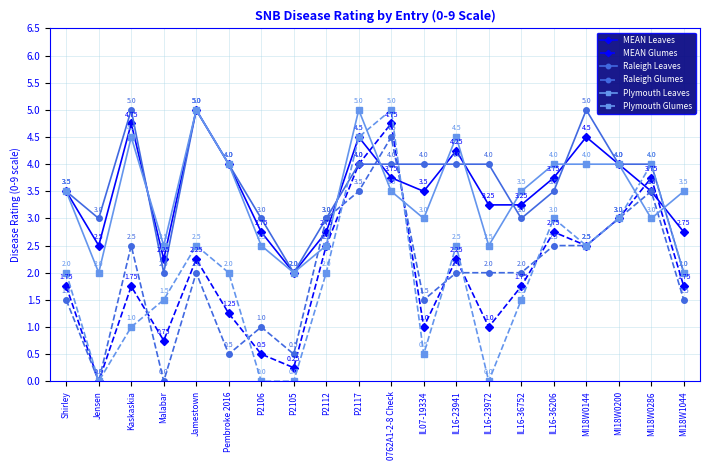

What is the value of the Plymouth Glumes point at the 9th from the left?

2.0